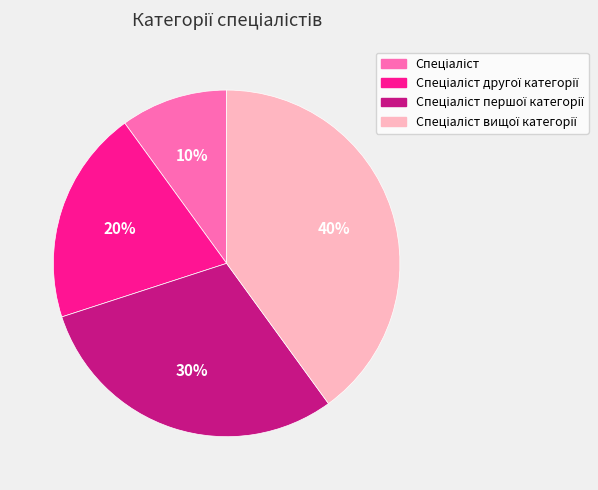

To the nearest percent, what is the difference between the largest and smallest slice percentages?

30%